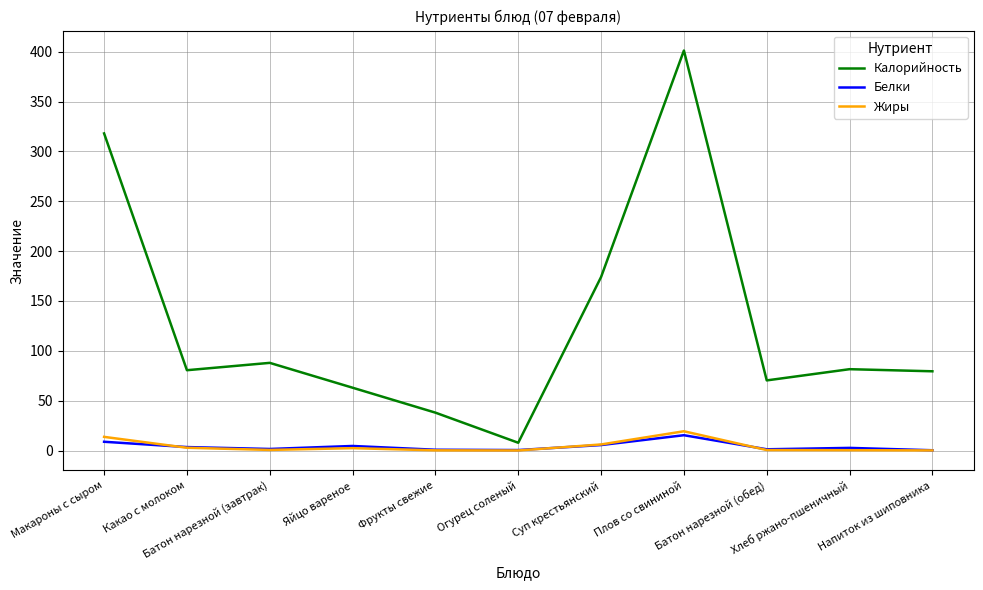

Which series has the largest total across all categories?

Калорийность